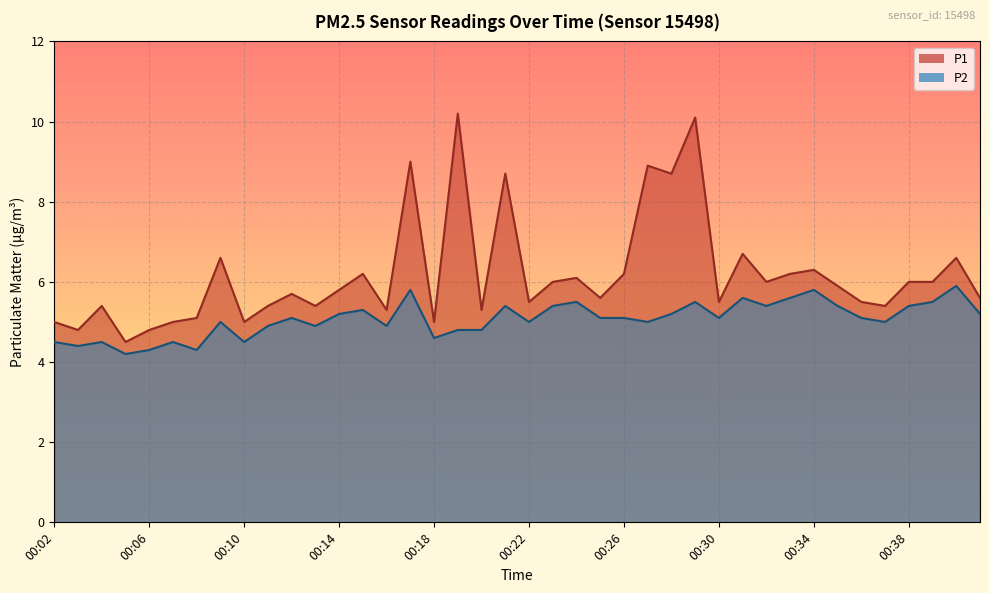

The value of P1 at 00:26 is 10.1. True or false?

False